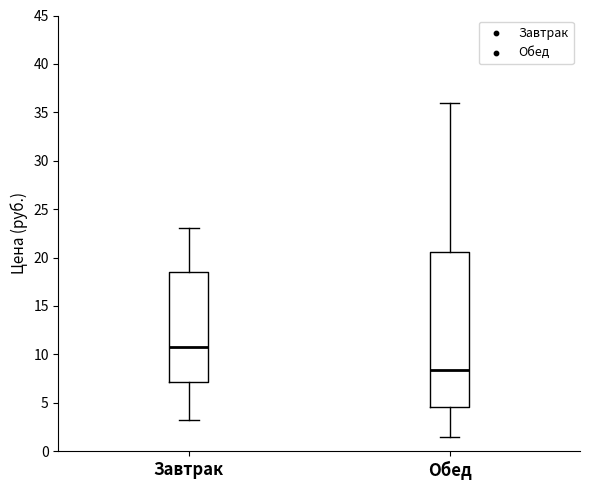

Which box is the tallest, from its lower edge to its upper edge?

Обед